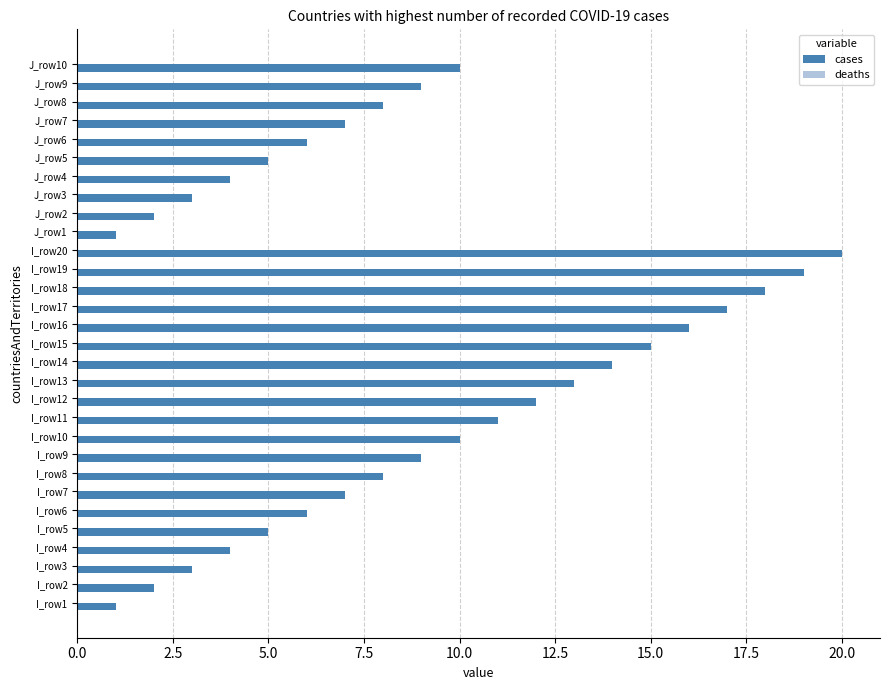

True or false: the data shows 12 at J_row8.

False